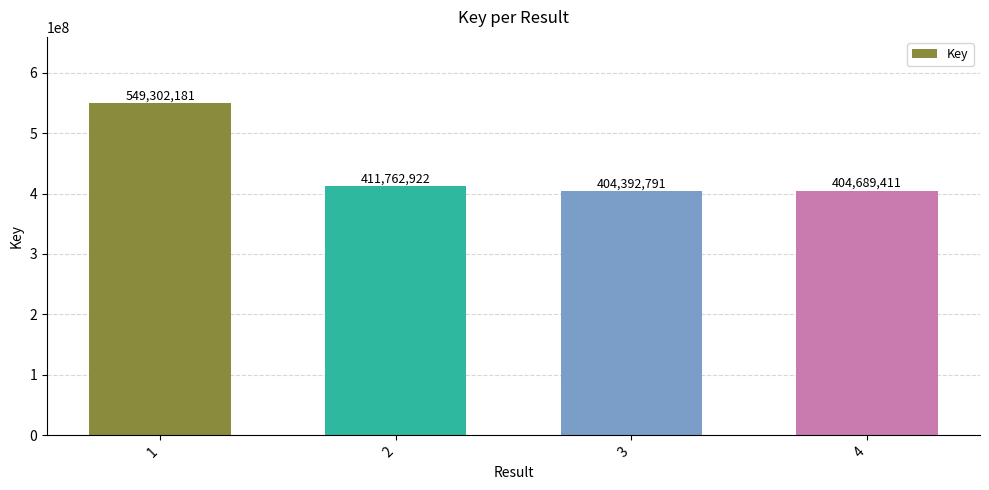

Which category has the lowest value across all series?

3